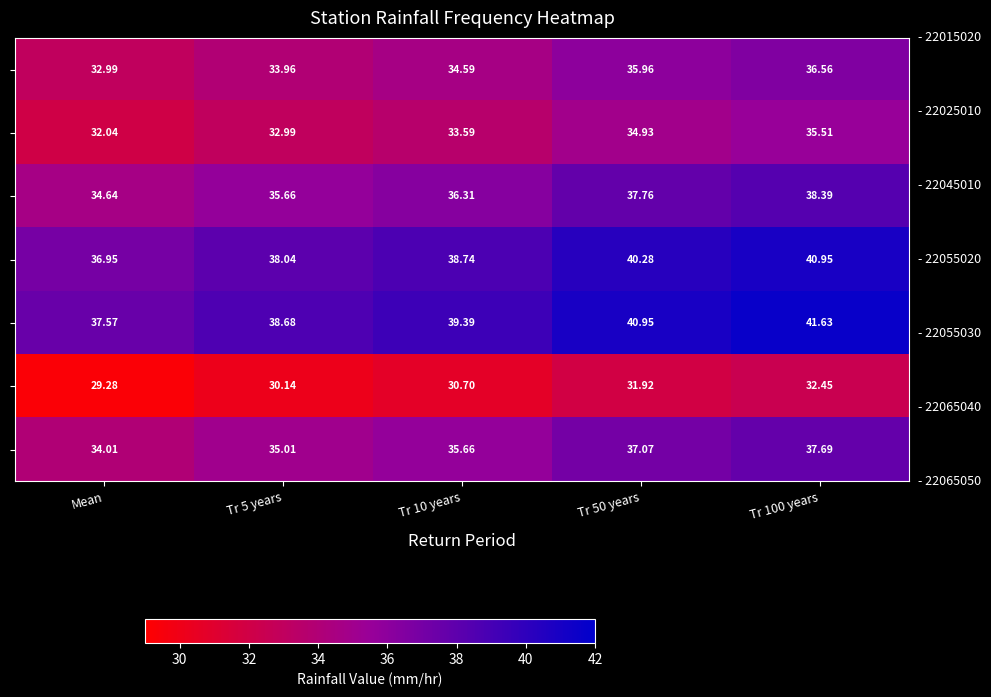

Which label corresponds to the smallest value in the chart?

Mean